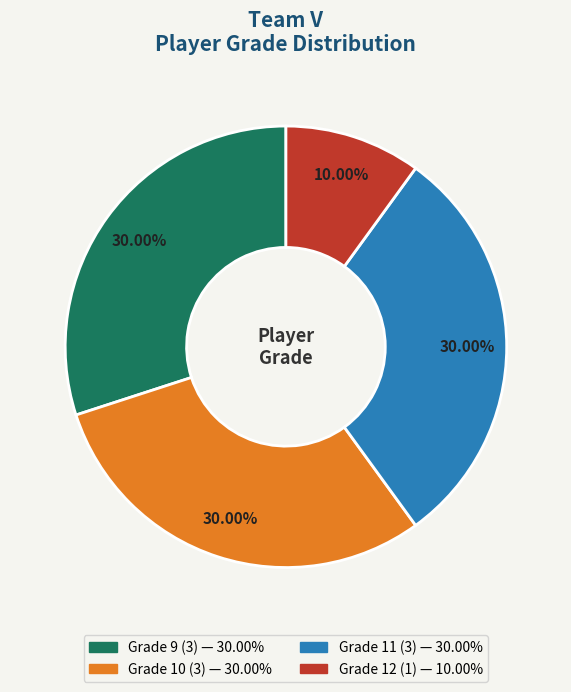

Does any single category account for the majority?

No